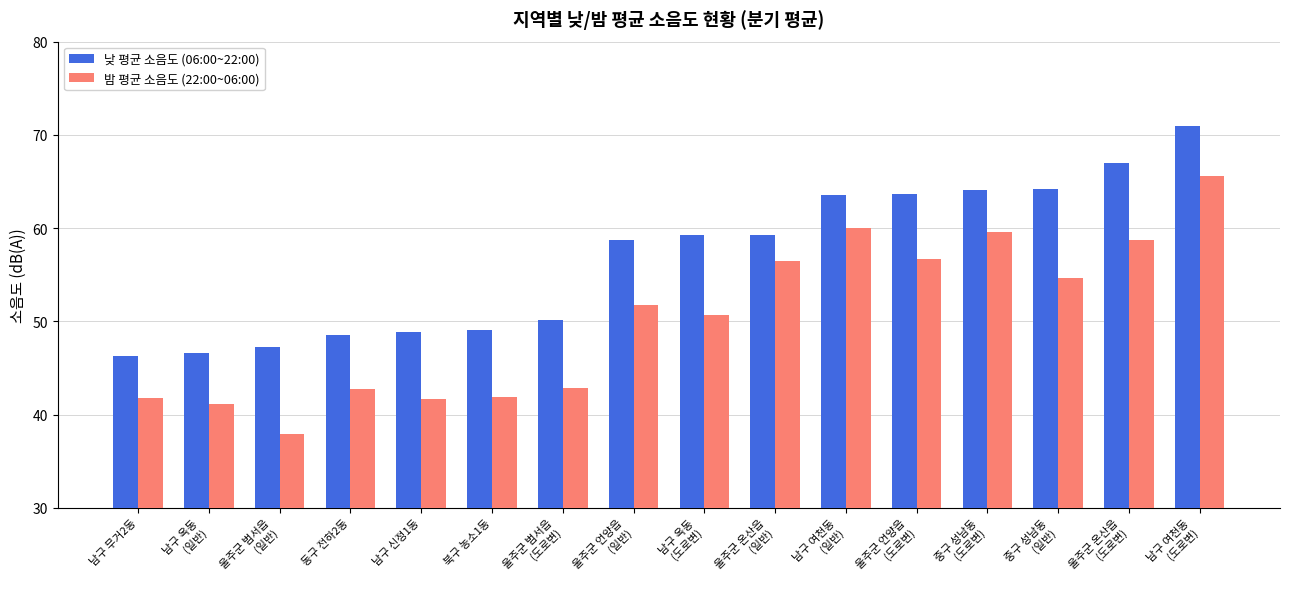

Which series has the largest range (max minus min)?

밤 평균 소음도 (22:00~06:00)